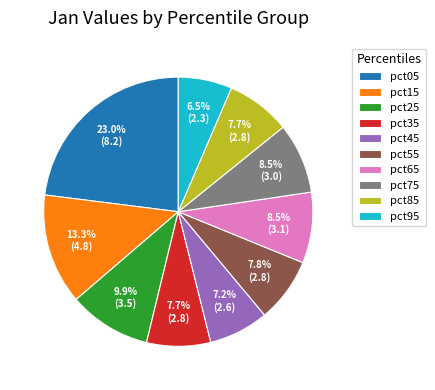

Does pct75 account for over 50% of the chart?

No